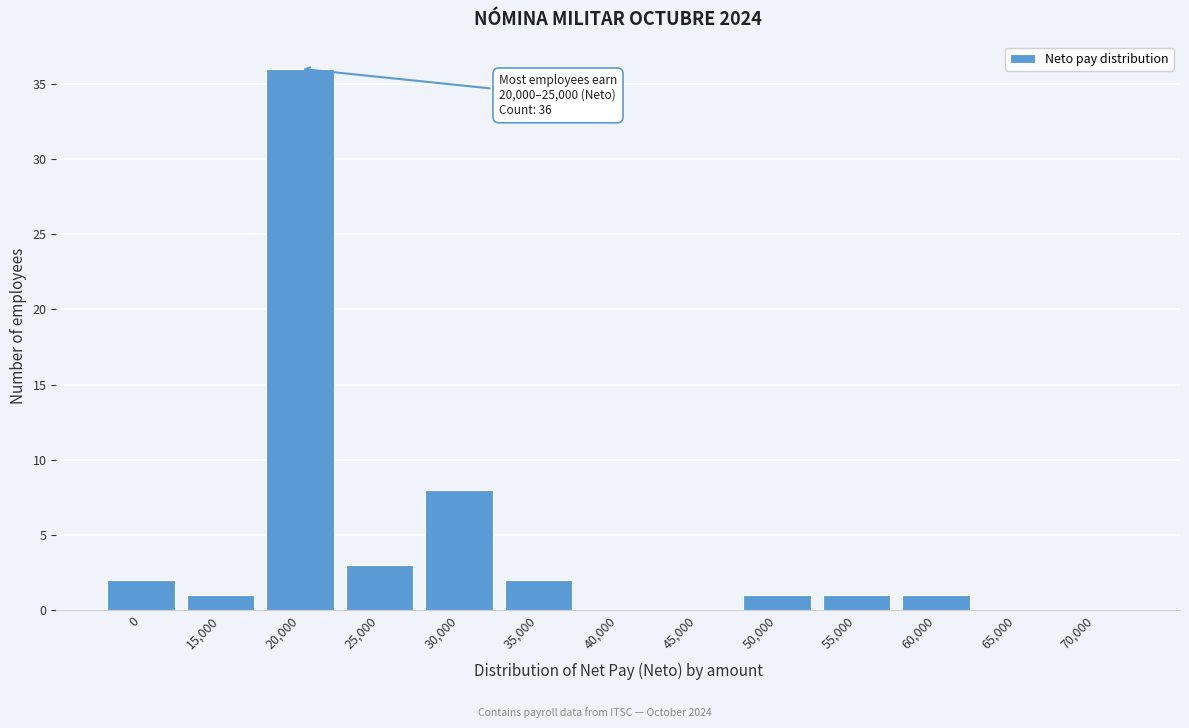

Reading left to right, extract all data points from this chart.

0=2	15,000=1	20,000=36	25,000=3	30,000=8	35,000=2	40,000=0	45,000=0	50,000=1	55,000=1	60,000=1	65,000=0	70,000=0